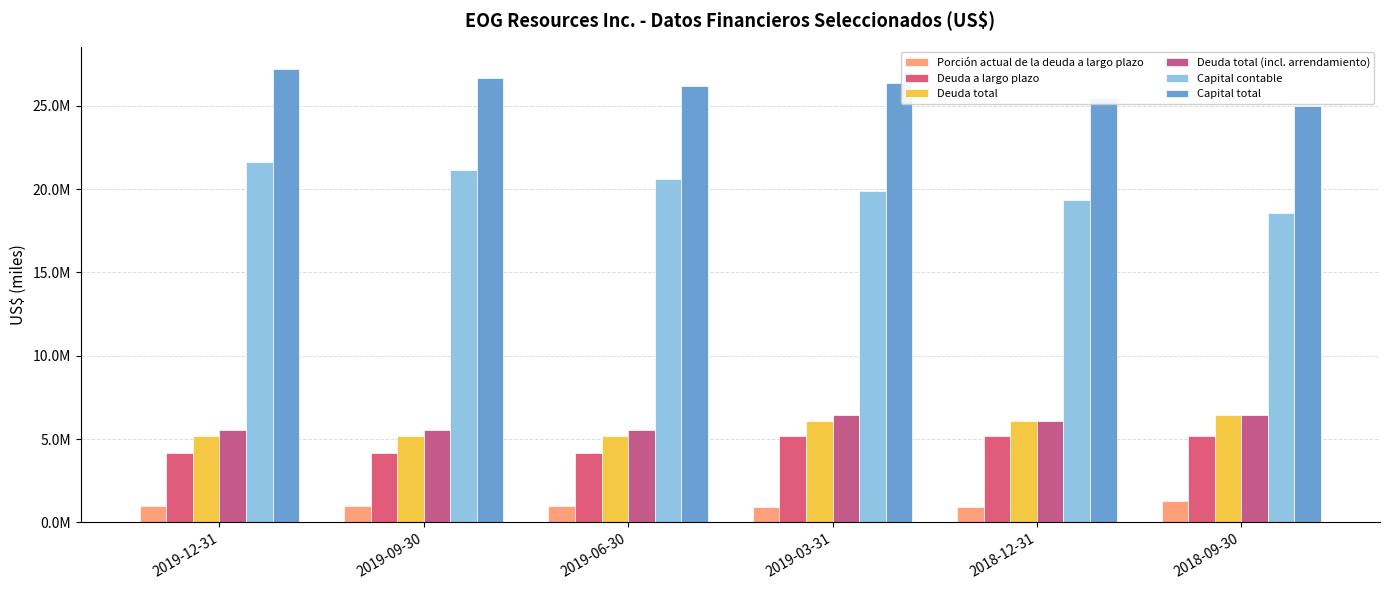

Does the chart contain any negative values?

No